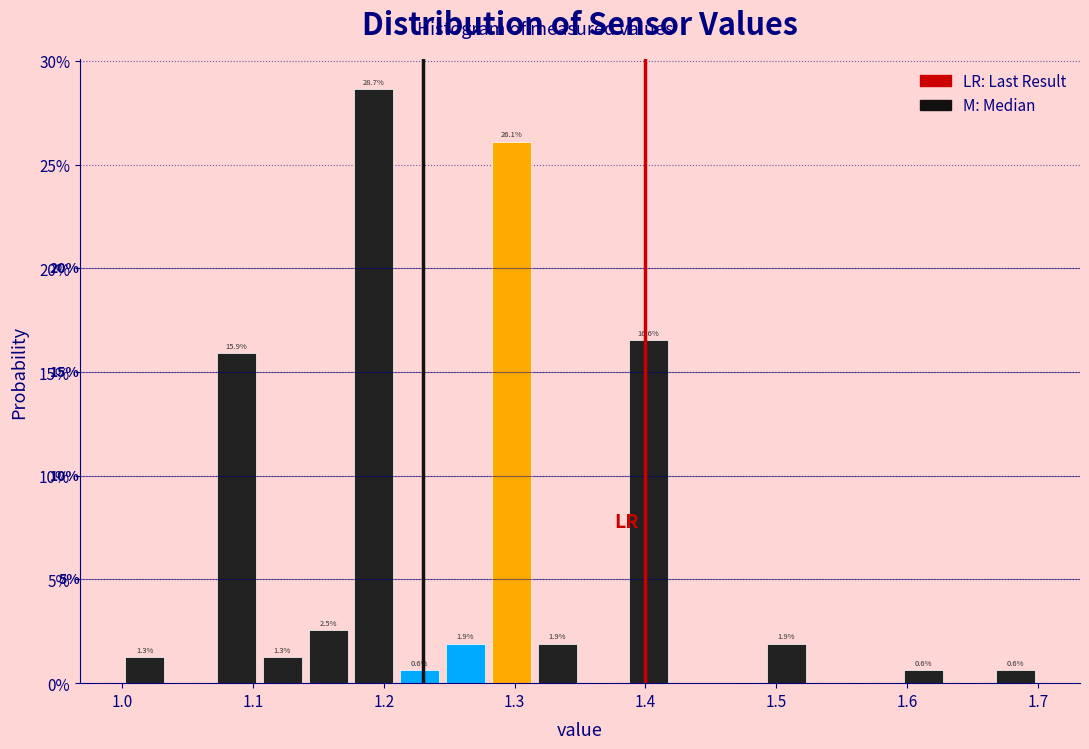

Around what value on the x-axis is the tallest bar? Give the approximate position of its centre, as read against the axis.

1.19